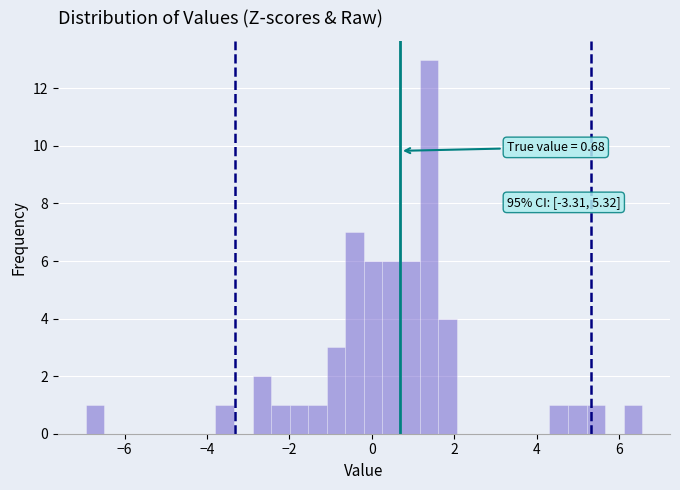

Around what value on the x-axis is the tallest bar? Give the approximate position of its centre, as read against the axis.

1.4